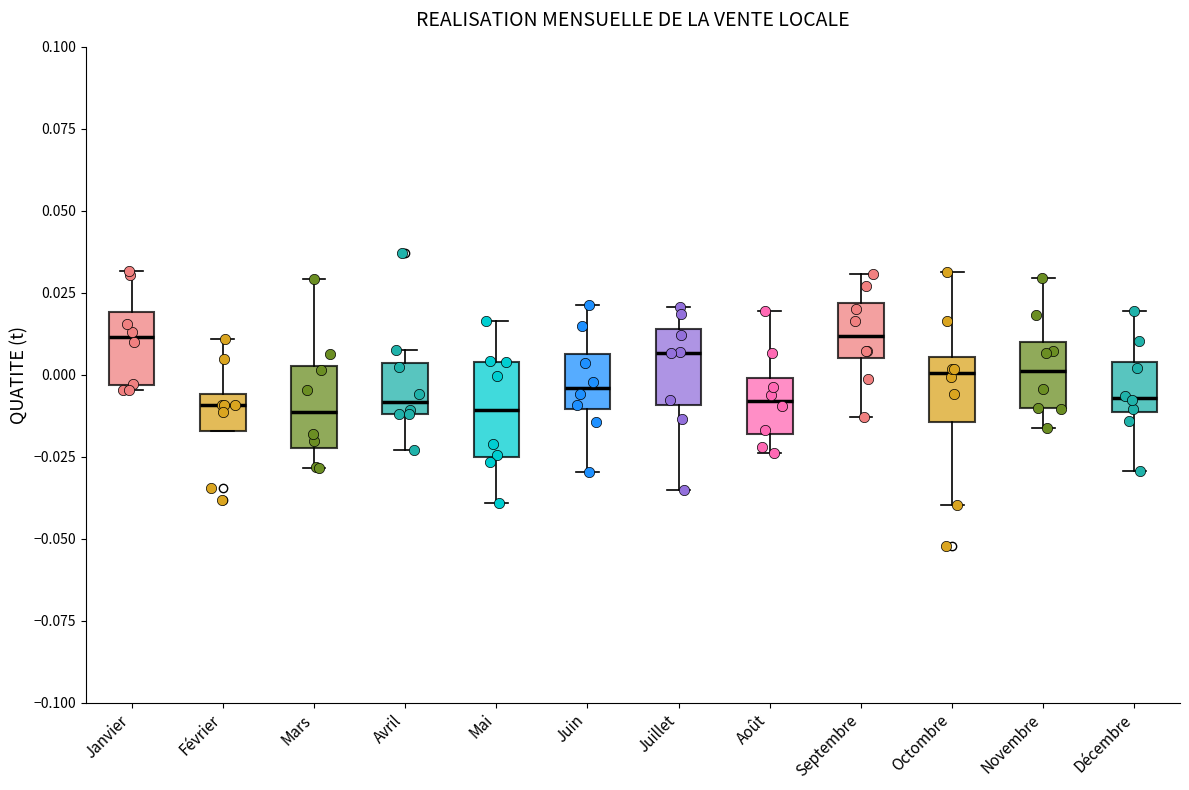

Reading left to right, read every box against the y-axis: the position of its median line, the range the box covers, and the ends of its whiskers. The values are not printed on the chart, so give them approximately, as read against the axis.

Janvier: median 0.010, box -0.005 to 0.020, whiskers -0.005 to 0.030
Février: median -0.010, box -0.015 to -0.005, whiskers -0.015 to 0.010
Mars: median -0.010, box -0.020 to 0.005, whiskers -0.030 to 0.030
Avril: median -0.010 (just above the box's lower edge), box -0.010 to 0.005, whiskers -0.025 to 0.010
Mai: median -0.010, box -0.025 to 0.005, whiskers -0.040 to 0.015
Juin: median -0.005, box -0.010 to 0.005, whiskers -0.030 to 0.020
Juillet: median 0.005, box -0.010 to 0.015, whiskers -0.035 to 0.020
Août: median -0.010, box -0.020 to 0.000, whiskers -0.025 to 0.020
Septembre: median 0.010, box 0.005 to 0.020, whiskers -0.015 to 0.030
Octombre: median 0.000, box -0.015 to 0.005, whiskers -0.040 to 0.030
Novembre: median 0.000, box -0.010 to 0.010, whiskers -0.015 to 0.030
Décembre: median -0.005, box -0.010 to 0.005, whiskers -0.030 to 0.020